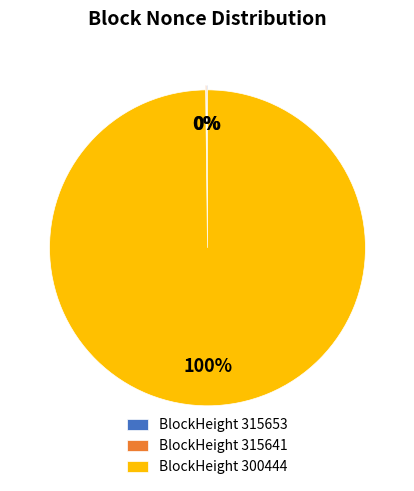

What percentage is the BlockHeight 300444 slice, to the nearest percent?

100%